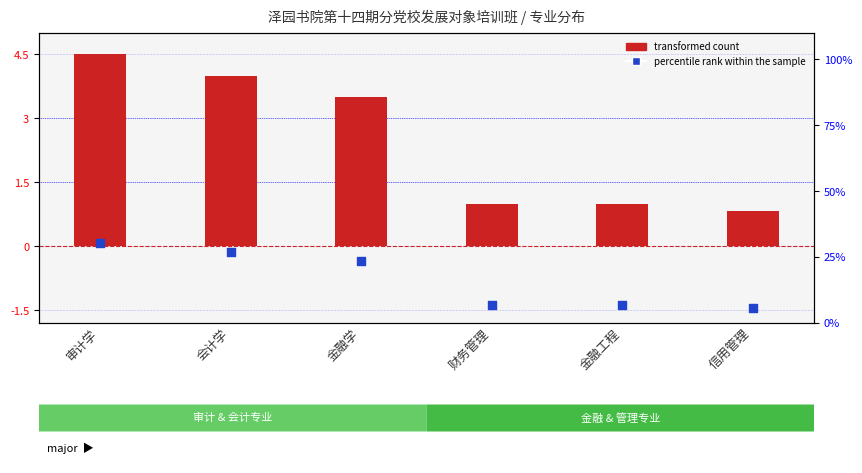

What are all the series names shown in the legend?

transformed count, percentile rank within the sample